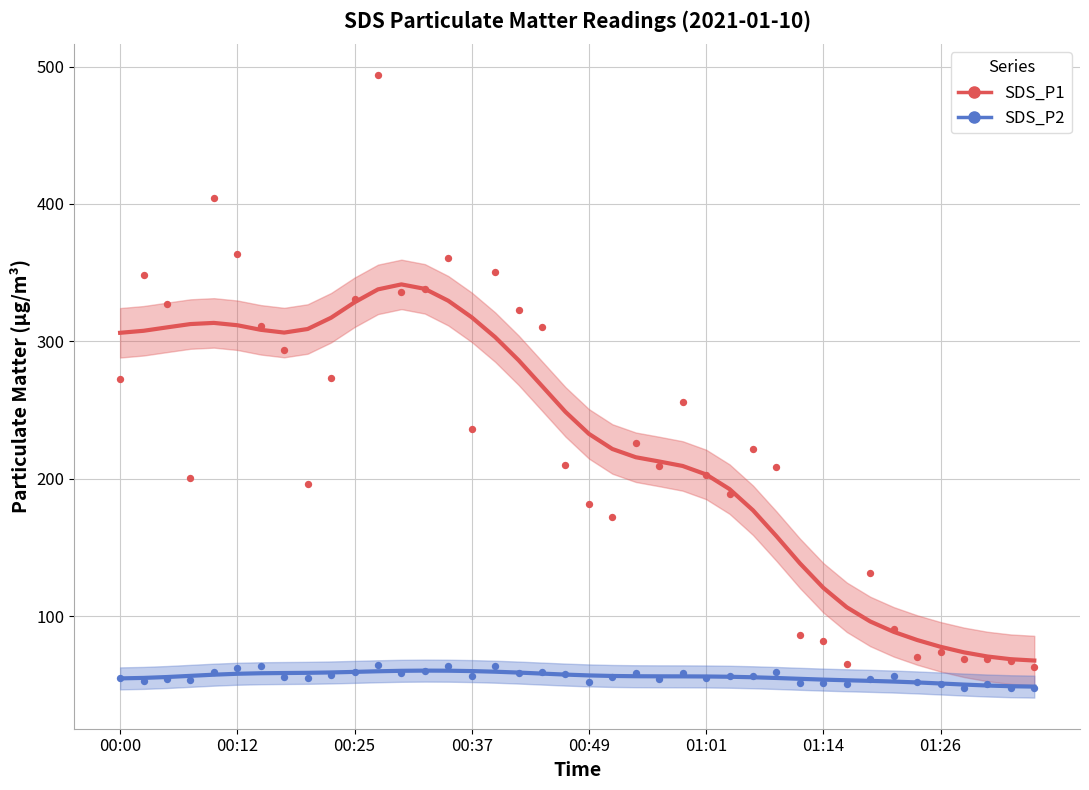

Which series reaches the minimum Y coordinate?

SDS_P2